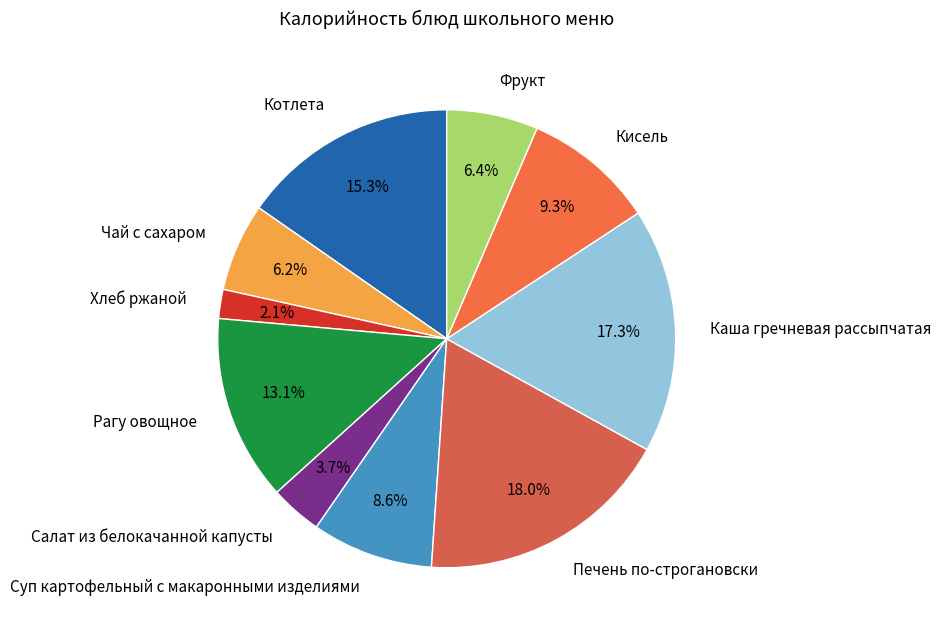

To the nearest percent, what portion does Салат из белокачанной капусты represent?

4%